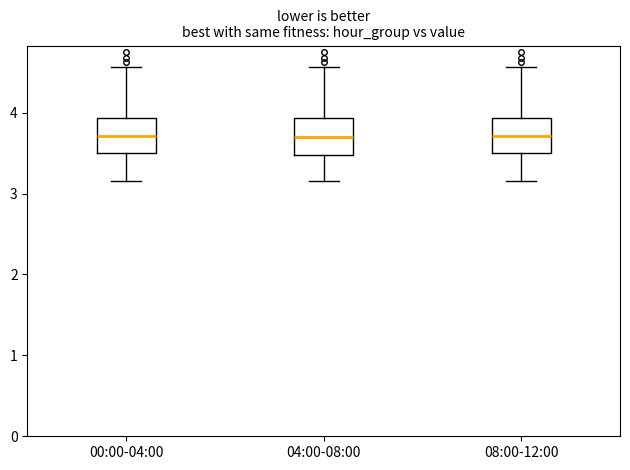

Reading left to right, transcribe this box plot: for each box, give where its median line is, the range the box spans, and where its two whiskers end, as read against the y-axis. The values are not printed on the chart, so give them approximately, as read against the axis.

00:00-04:00: median 3.7, box 3.5 to 3.9, whiskers 3.2 to 4.6
04:00-08:00: median 3.7, box 3.5 to 3.9, whiskers 3.2 to 4.6
08:00-12:00: median 3.7, box 3.5 to 3.9, whiskers 3.2 to 4.6